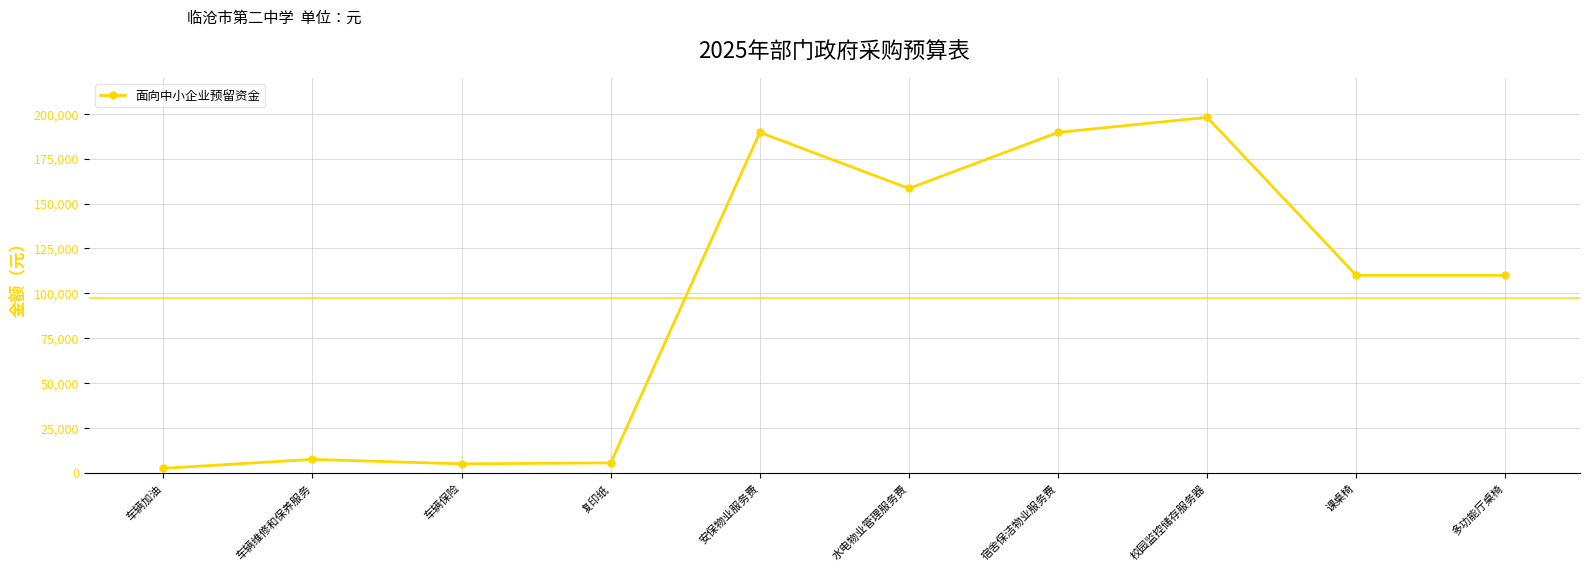

The chart shows a value of 189600 at 安保物业服务费. True or false?

True